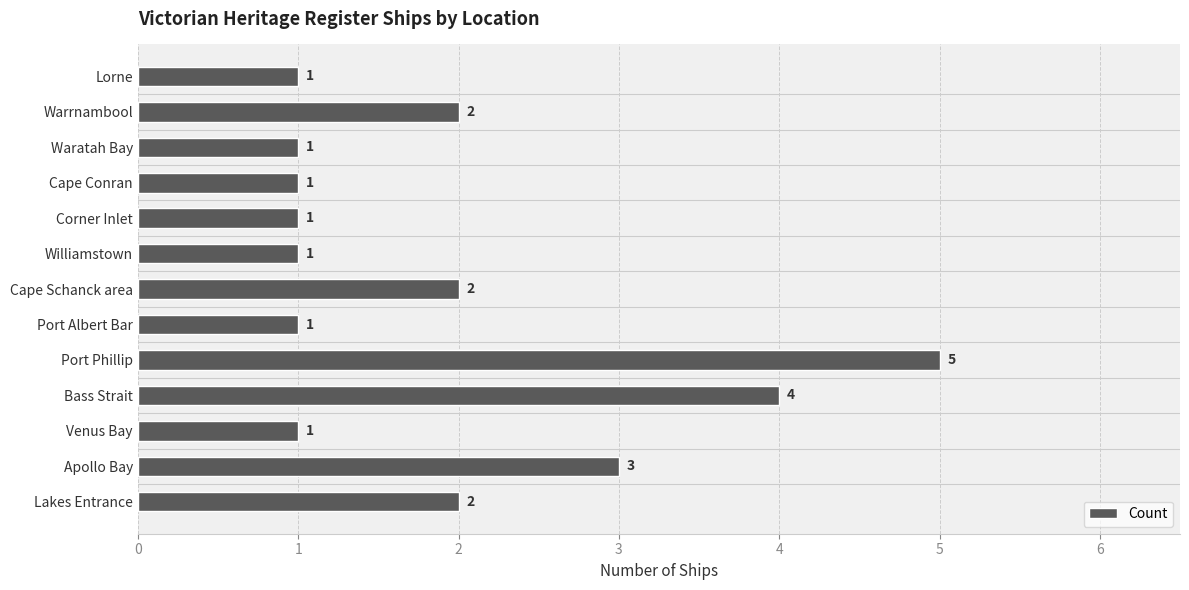

The value at Venus Bay is 2. True or false?

False